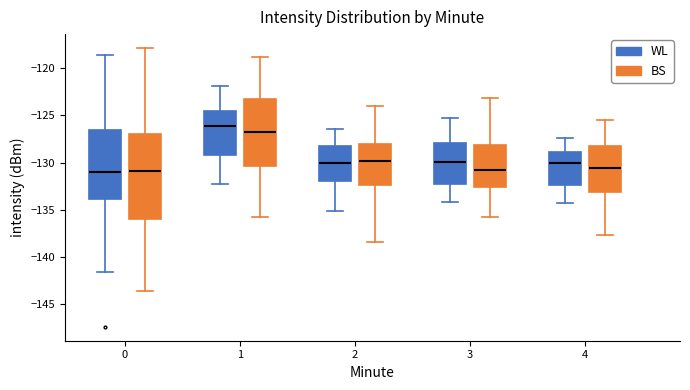

Reading left to right, read every box against the y-axis: the position of its median line, the range the box covers, and the ends of its whiskers. The values are not printed on the chart, so give them approximately, as read against the axis.

0 (WL): median -131.0, box -134.0 to -126.5, whiskers -141.5 to -118.5
0 (BS): median -131.0, box -136.0 to -127.0, whiskers -143.5 to -118.0
1 (WL): median -126.0, box -129.0 to -124.5, whiskers -132.5 to -122.0
1 (BS): median -127.0, box -130.5 to -123.5, whiskers -135.5 to -119.0
2 (WL): median -130.0, box -132.0 to -128.0, whiskers -135.0 to -126.5
2 (BS): median -130.0, box -132.5 to -128.0, whiskers -138.5 to -124.0
3 (WL): median -130.0, box -132.0 to -128.0, whiskers -134.0 to -125.5
3 (BS): median -131.0, box -132.5 to -128.0, whiskers -136.0 to -123.0
4 (WL): median -130.0, box -132.5 to -129.0, whiskers -134.5 to -127.5
4 (BS): median -130.5, box -133.0 to -128.5, whiskers -137.5 to -125.5